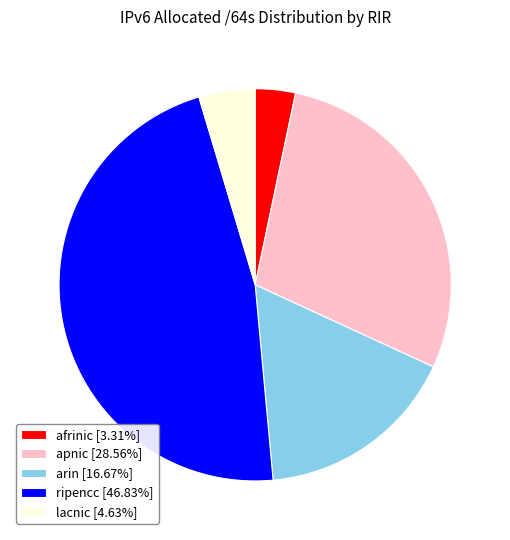

Is apnic [28.56%] the majority of the pie?

No